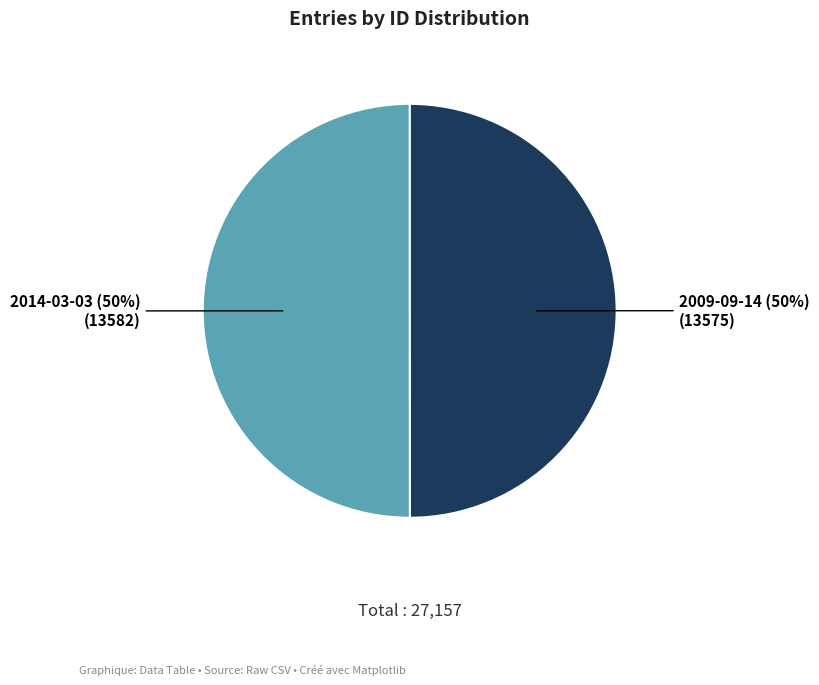

How many slices are in this pie chart?

2